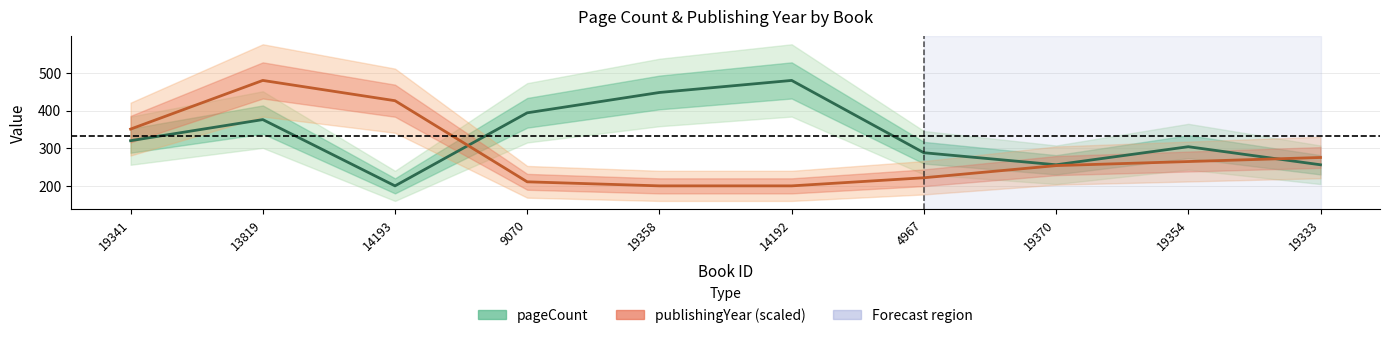

At which category is the sum across all series the highest?

13819